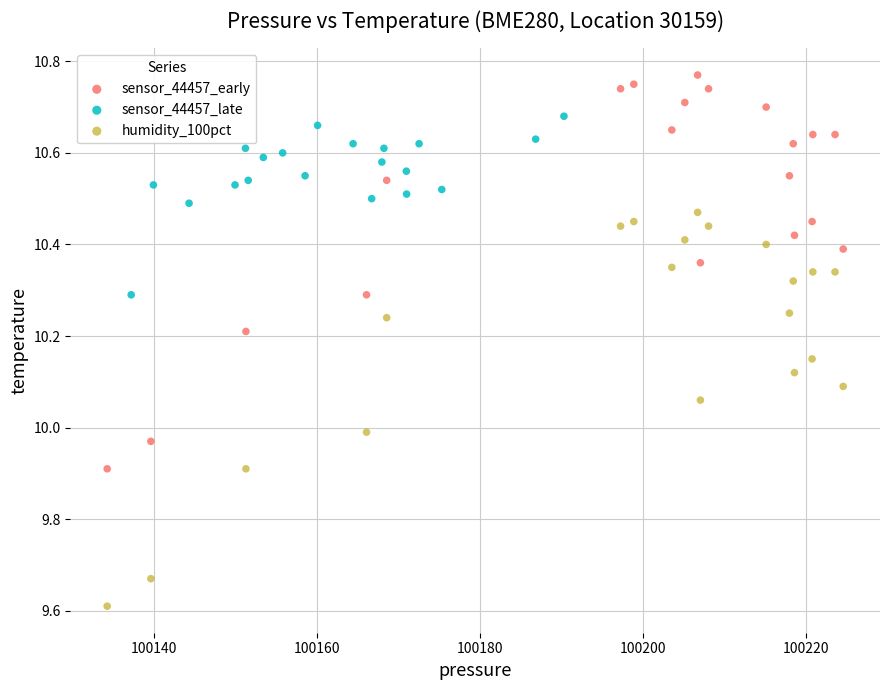

Which series contains the lowest Y value?

humidity_100pct